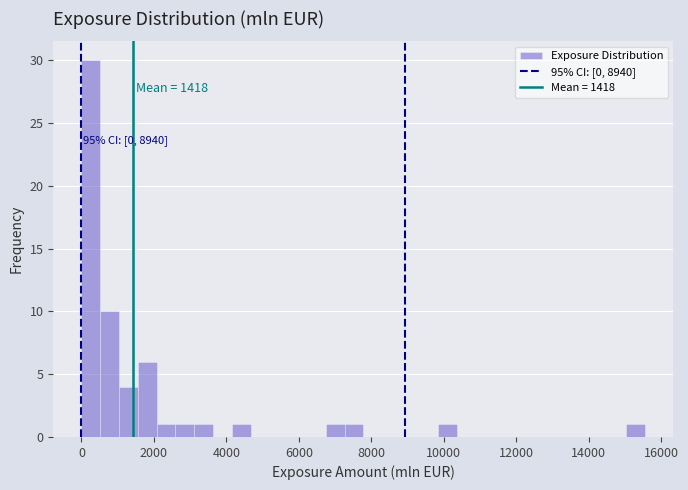

Read against the x-axis, roughly where is the centre of the tallest bar?

200